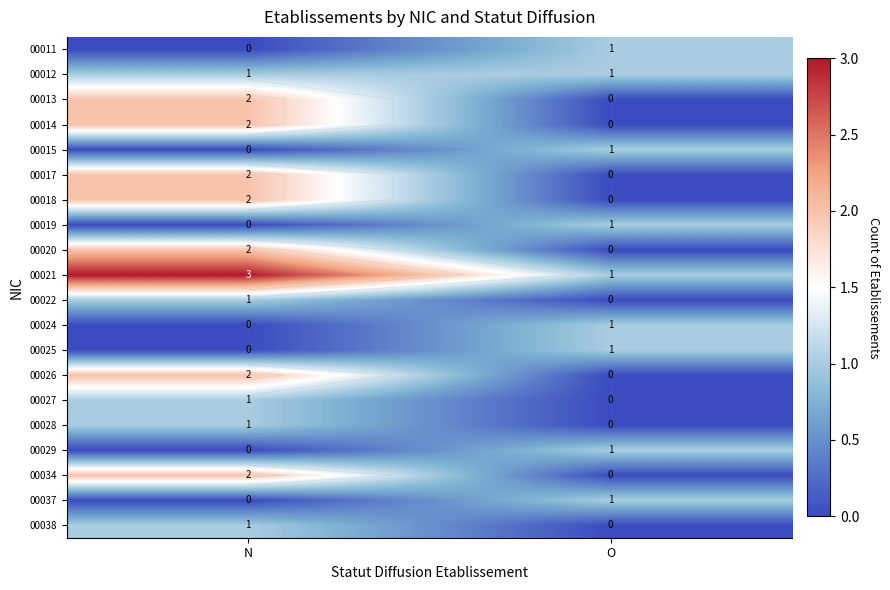

How many distinct data groups are displayed?

20